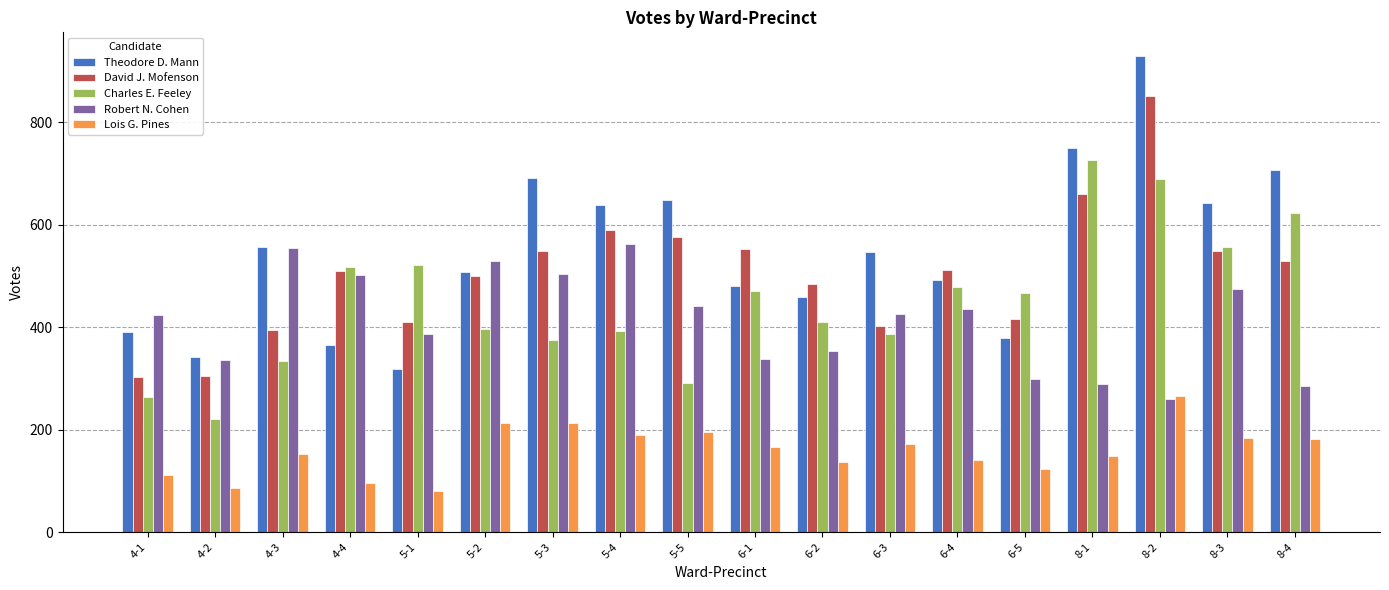

How many bars are there in each group?

5